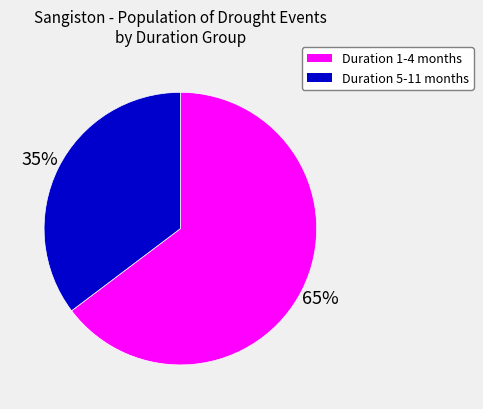

To the nearest percent, what is the combined percentage of Duration 5-11 months and Duration 1-4 months?

100%